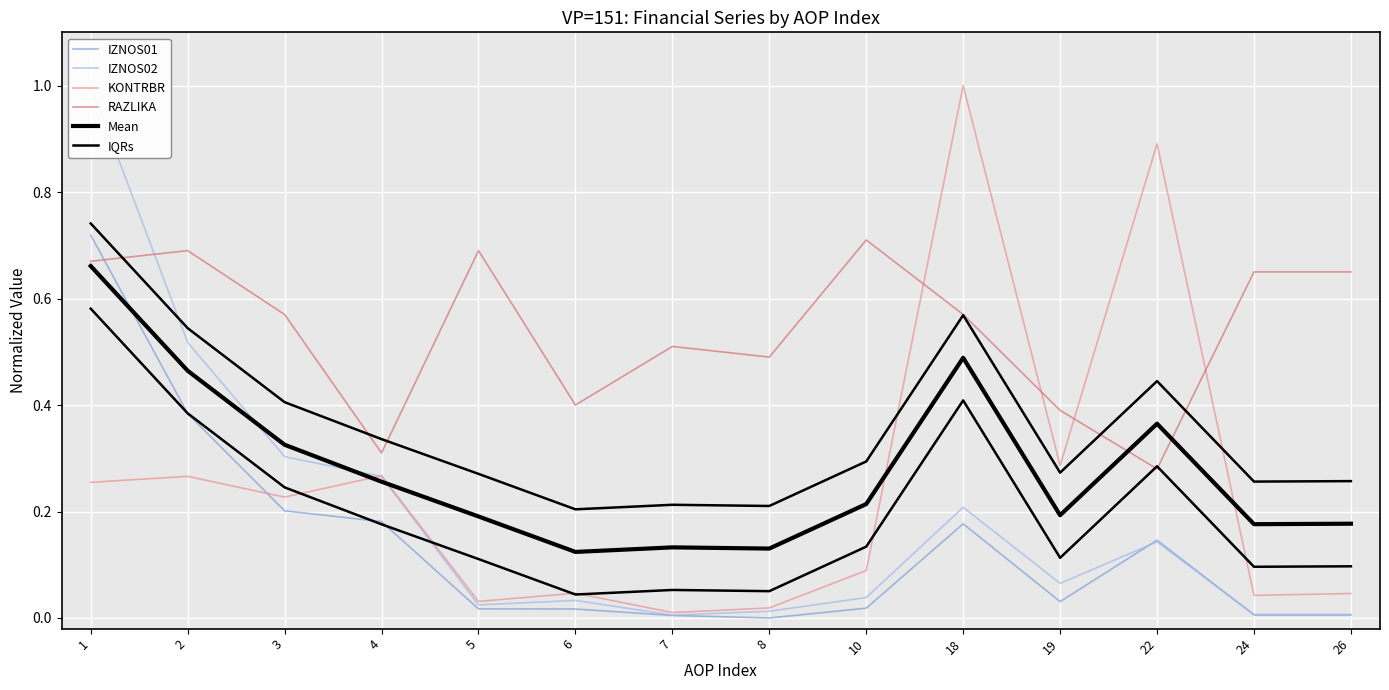

At how many categories does at least one series exceed 0?

14